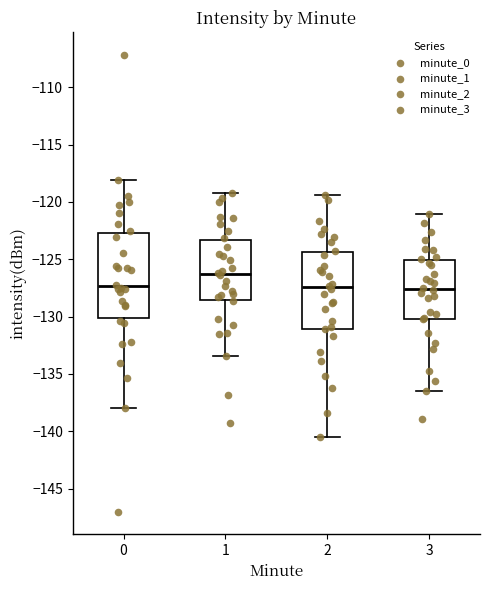

Reading left to right, read every box against the y-axis: the position of its median line, the range the box covers, and the ends of its whiskers. The values are not printed on the chart, so give them approximately, as read against the axis.

0: median -127.5, box -130.0 to -122.5, whiskers -138.0 to -118.0
1: median -126.5, box -128.5 to -123.5, whiskers -133.5 to -119.0
2: median -127.5, box -131.0 to -124.5, whiskers -140.5 to -119.5
3: median -127.5, box -130.0 to -125.0, whiskers -136.5 to -121.0